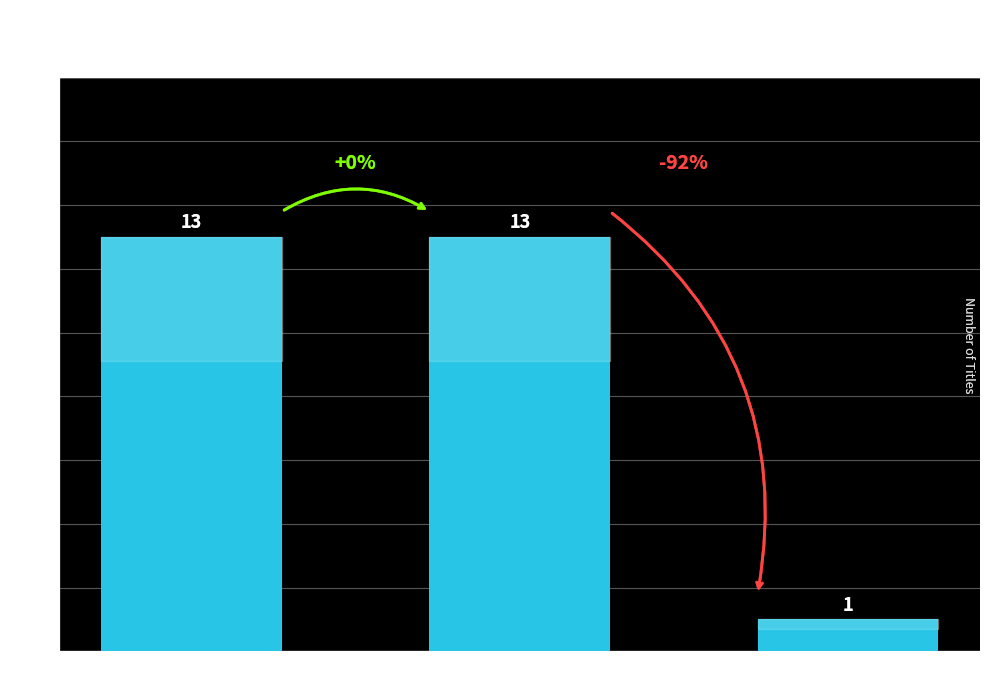

What value does the data have at eBook, to the nearest 5?

15